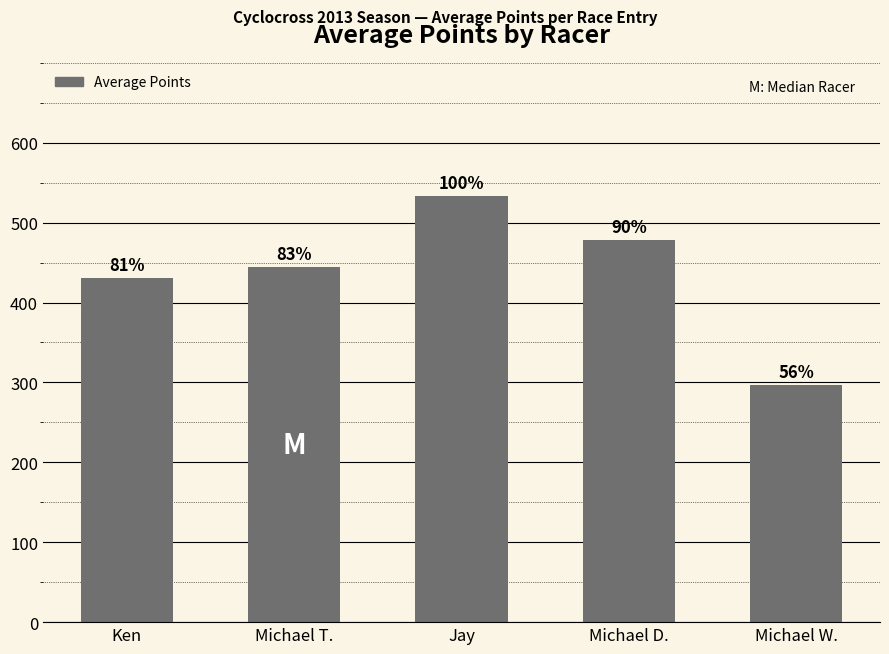

What is the difference between the maximum and second lowest values?

102.9